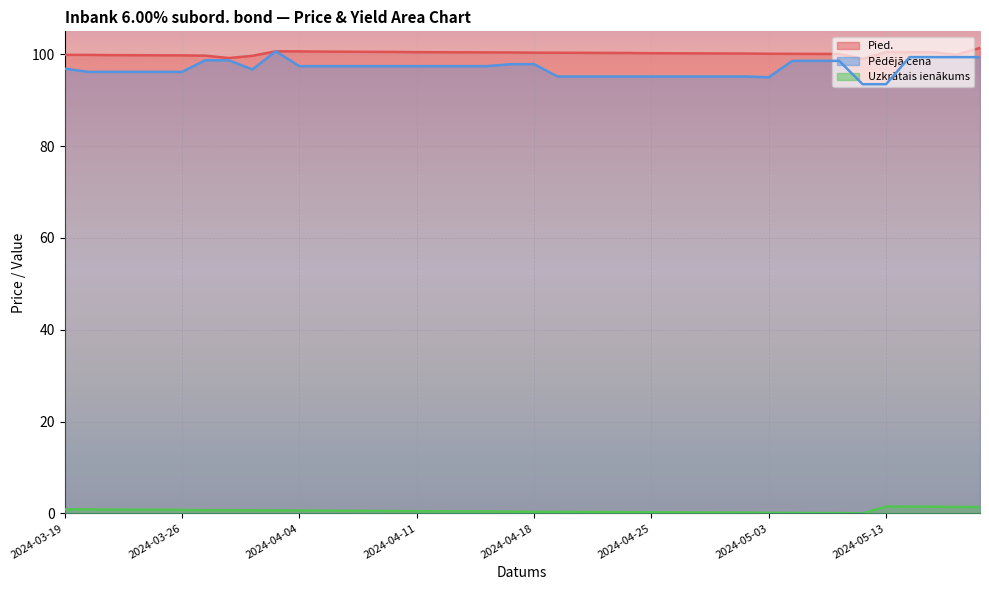

The value of Uzkrātais ienākums at 2024-04-17 is 0.4. True or false?

True